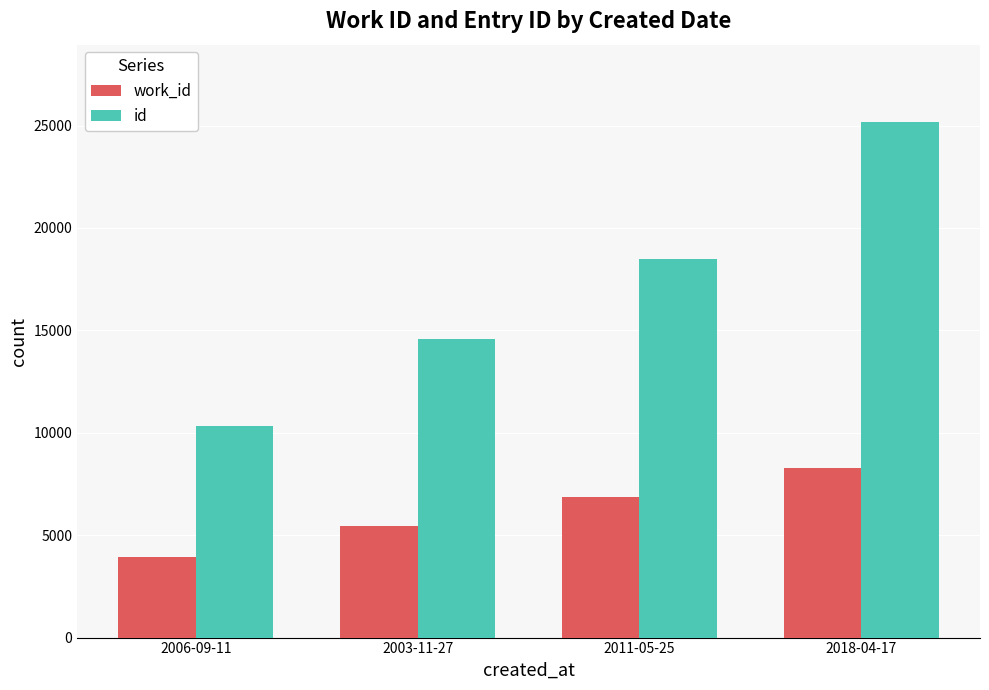

What is the difference between the maximum and second lowest values in the id series?

10615